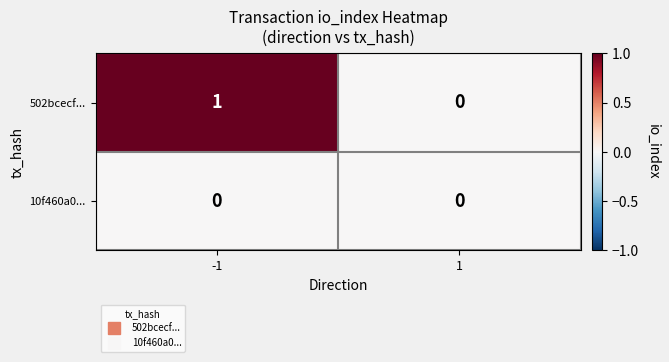

List the series in order of their overall mean, highest first.

502bcecf..., 10f460a0...